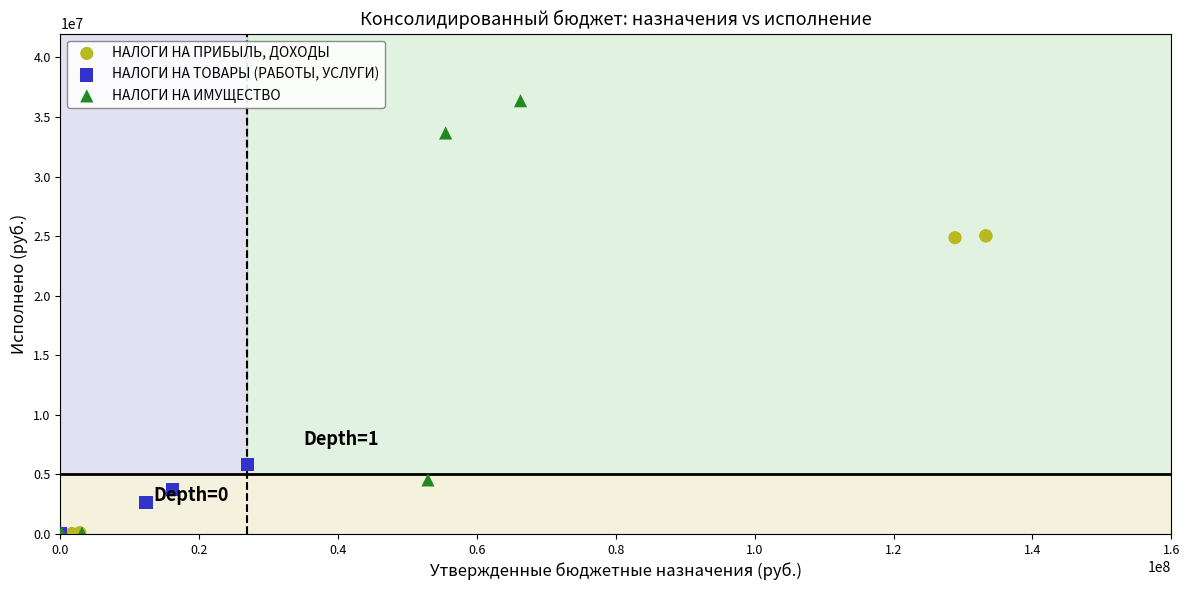

What are all the series names shown in the legend?

НАЛОГИ НА ПРИБЫЛЬ, ДОХОДЫ, НАЛОГИ НА ТОВАРЫ (РАБОТЫ, УСЛУГИ), НАЛОГИ НА ИМУЩЕСТВО